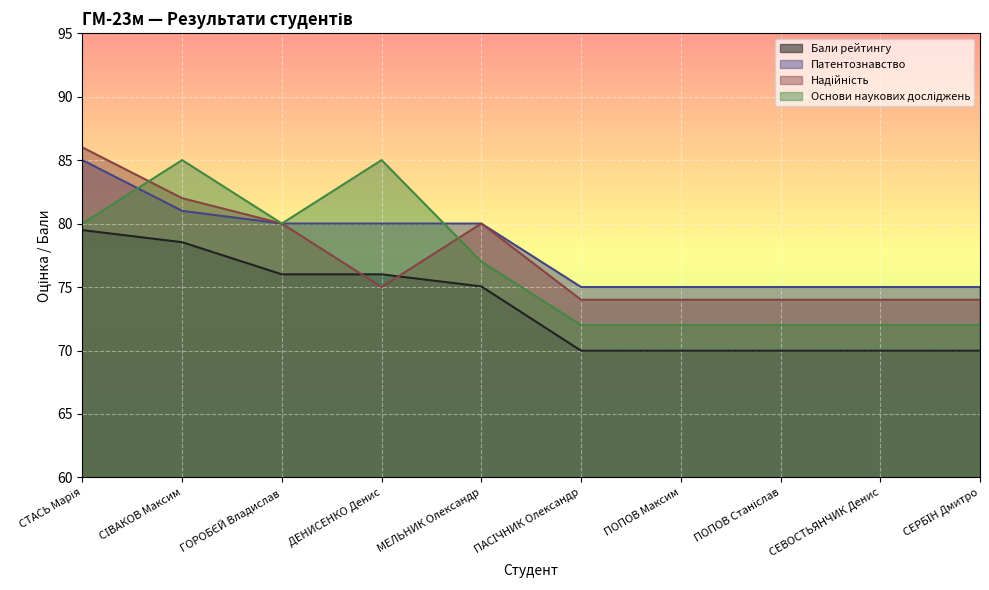

How many series are shown in this chart?

4